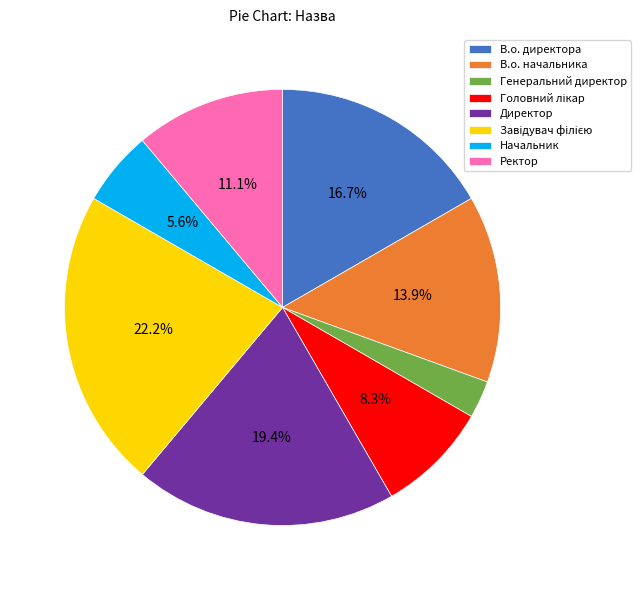

What is the smallest slice in the pie chart?

Генеральний директор